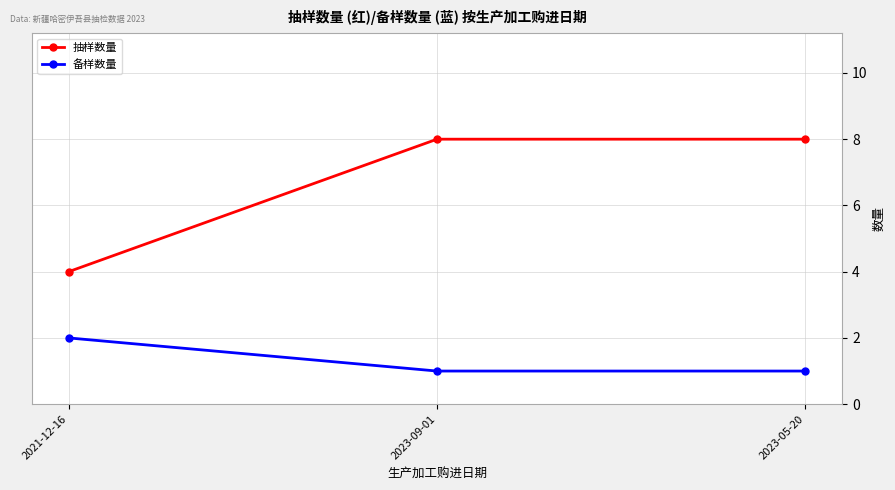

What is the total value across all series at 2021-12-16?

6